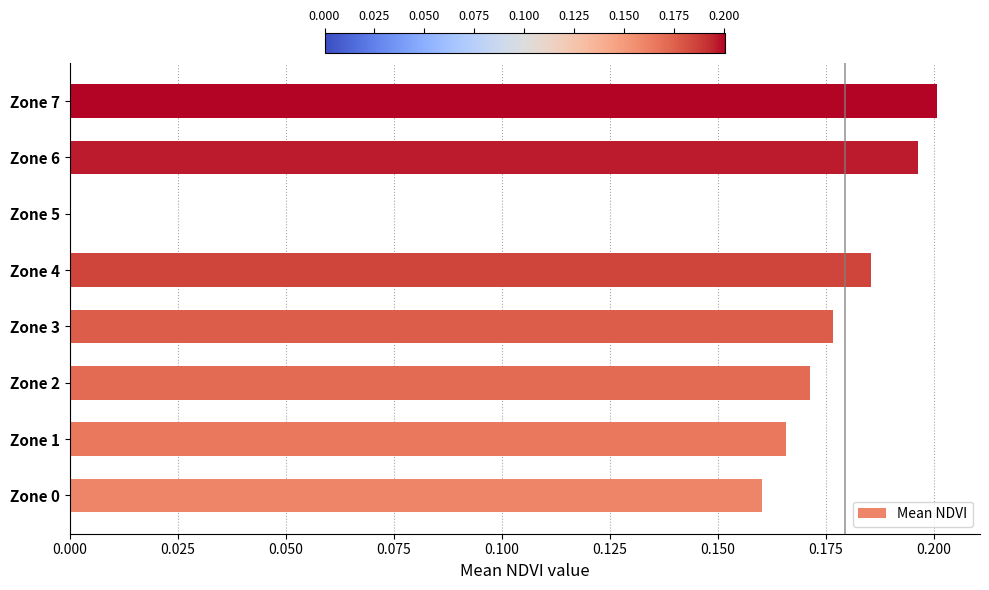

What is the sum of all values?

1.3